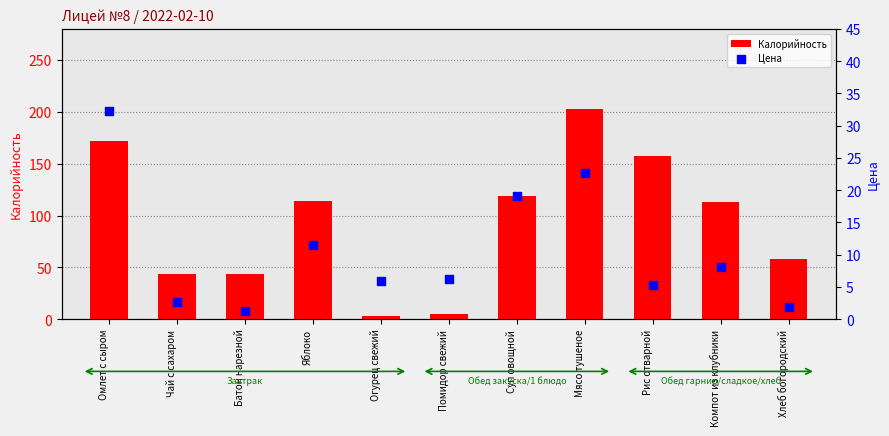

At which category is the sum across all series the highest?

Мясо тушеное